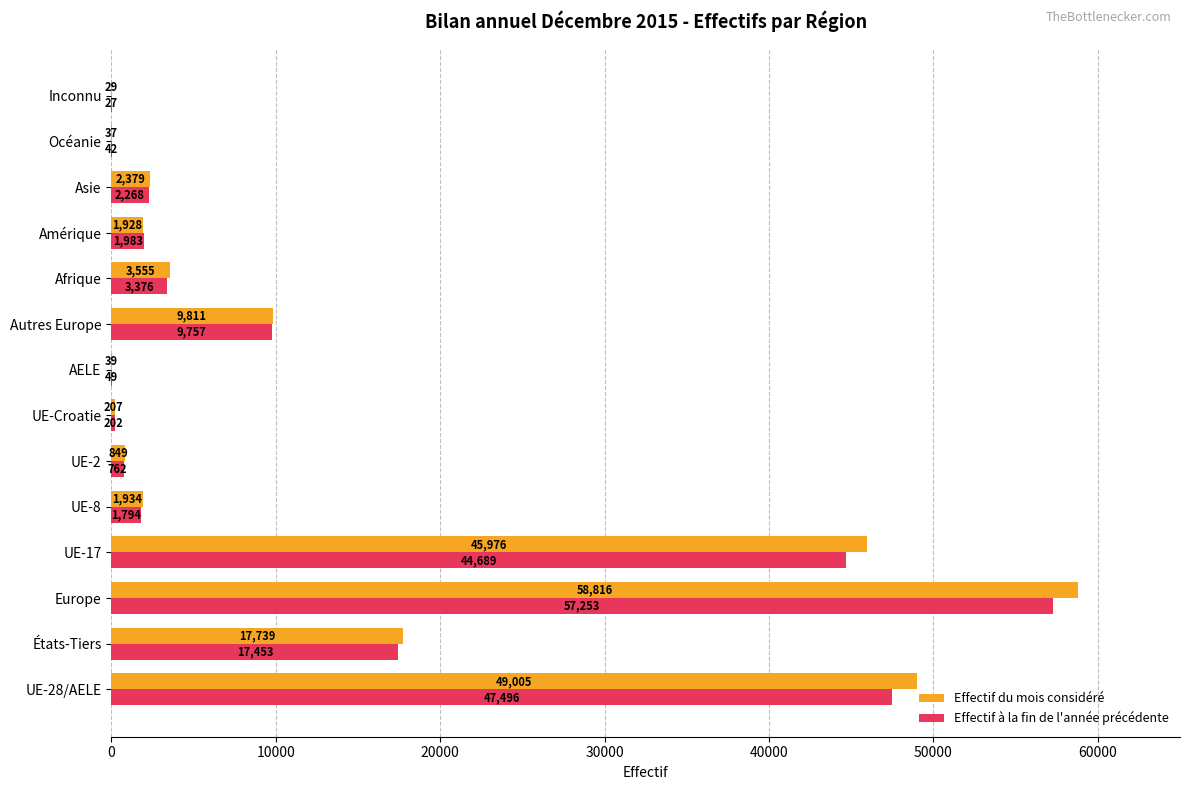

How many series are shown in this chart?

2